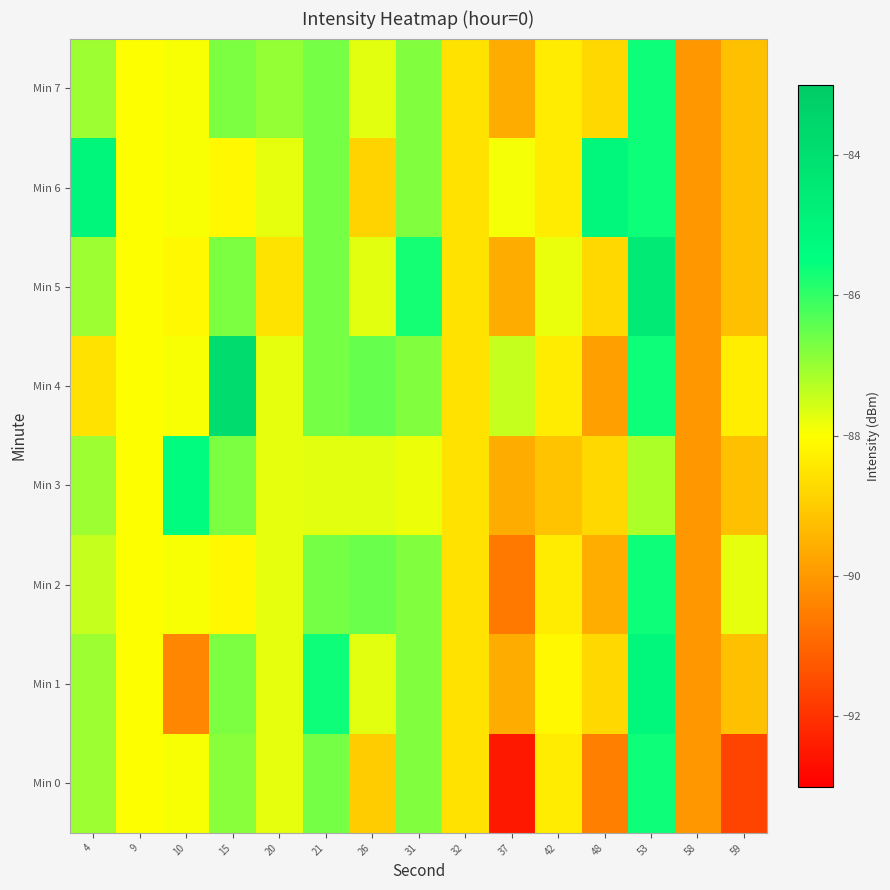

What is the total value across all series at 21?

-693.4